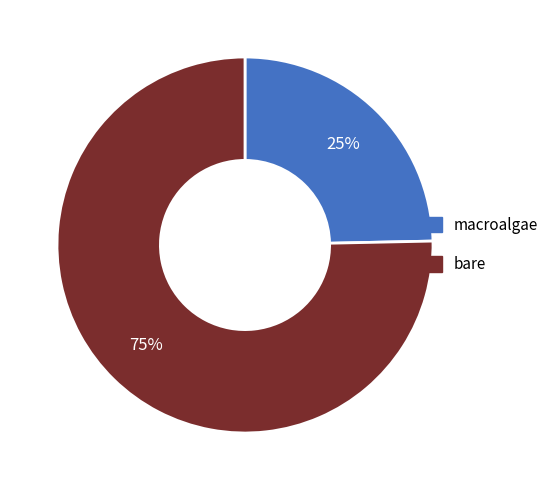

To the nearest percent, what is the average slice percentage?

50%